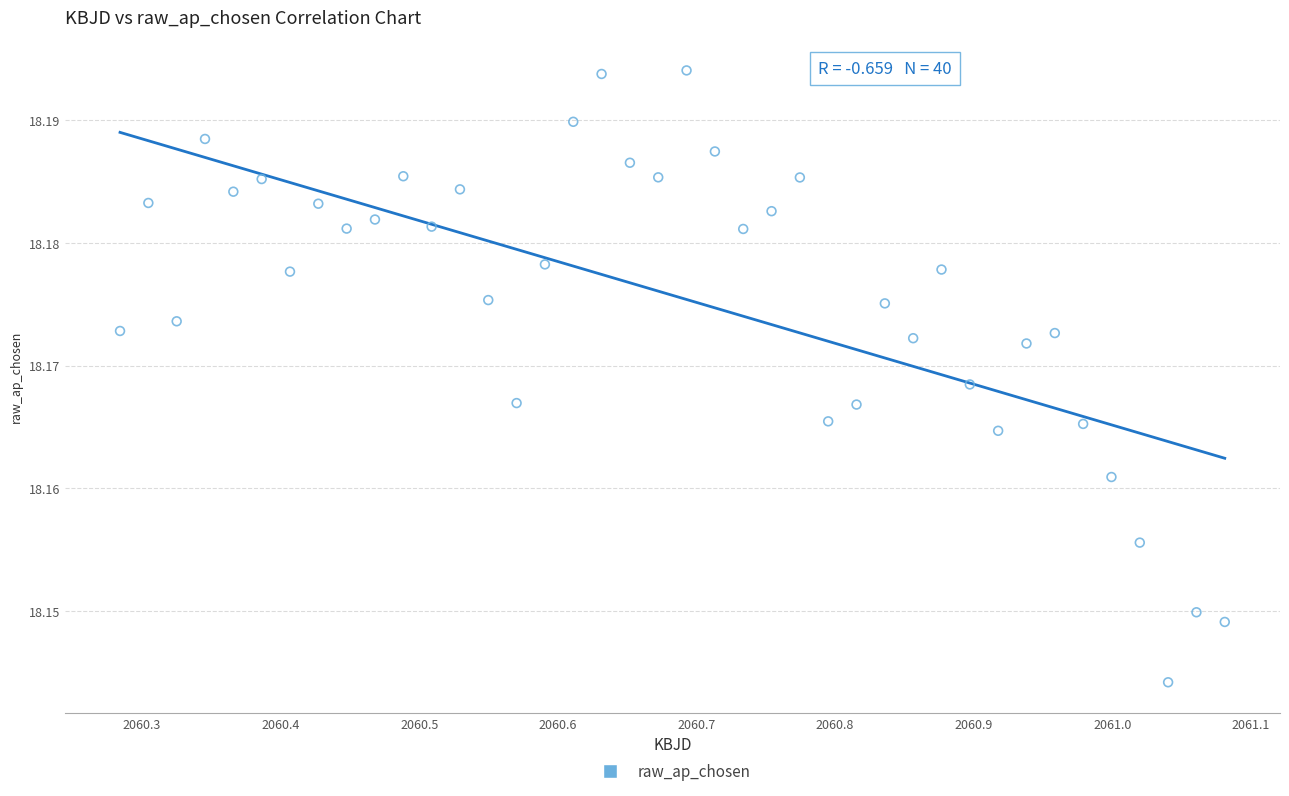

What is the range of X values (max minus min)?

0.8